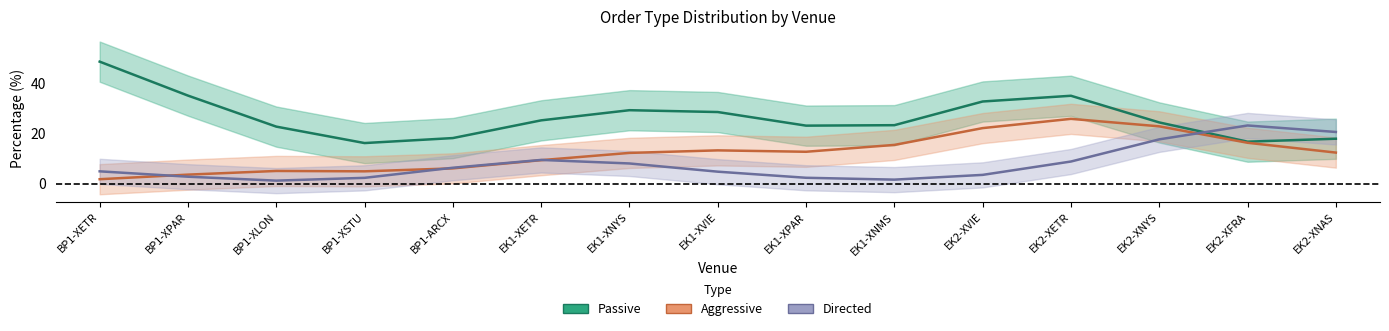

What is the value of the Directed point at the 2nd from the left?

2.8